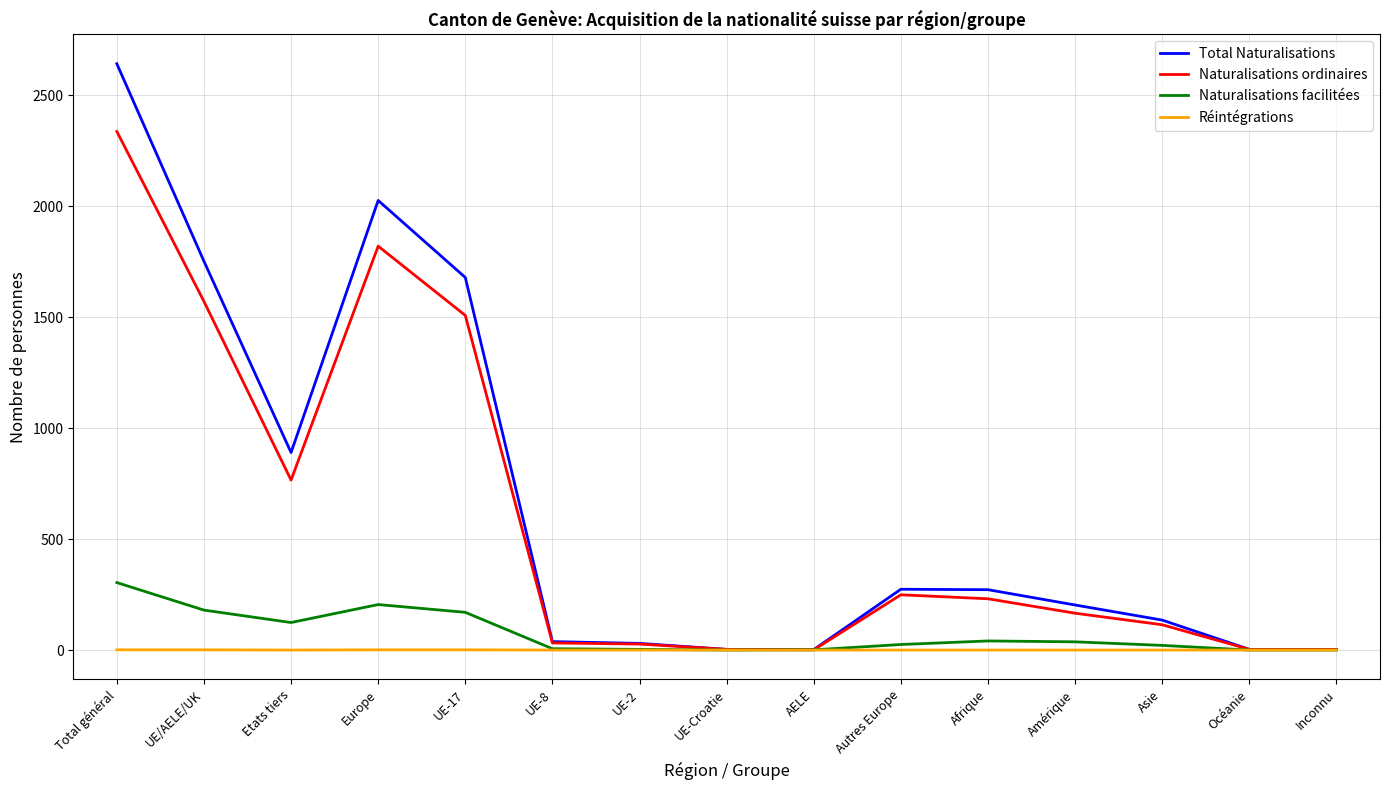

Which series changed the most between UE/AELE/UK and Afrique?

Total Naturalisations